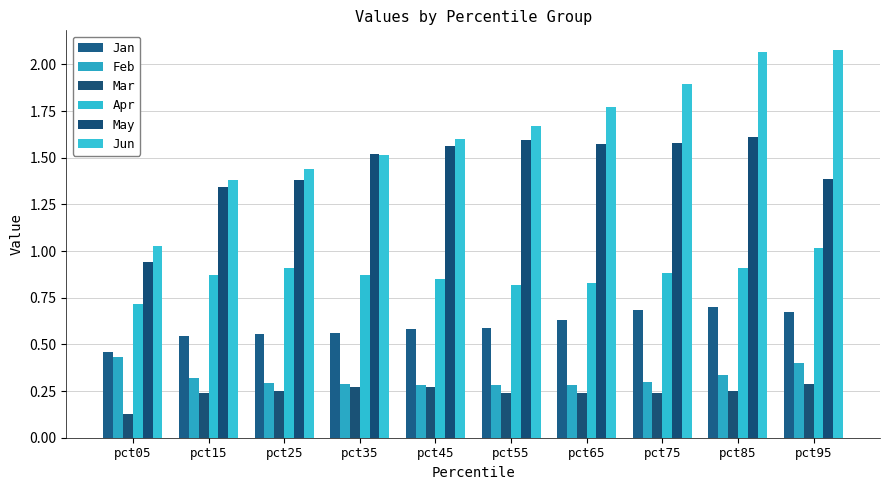

How many data points in May are less than 1?

1